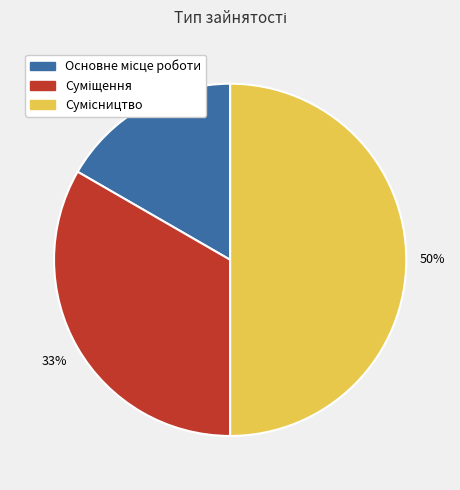

To the nearest percent, what is the average slice percentage?

33%